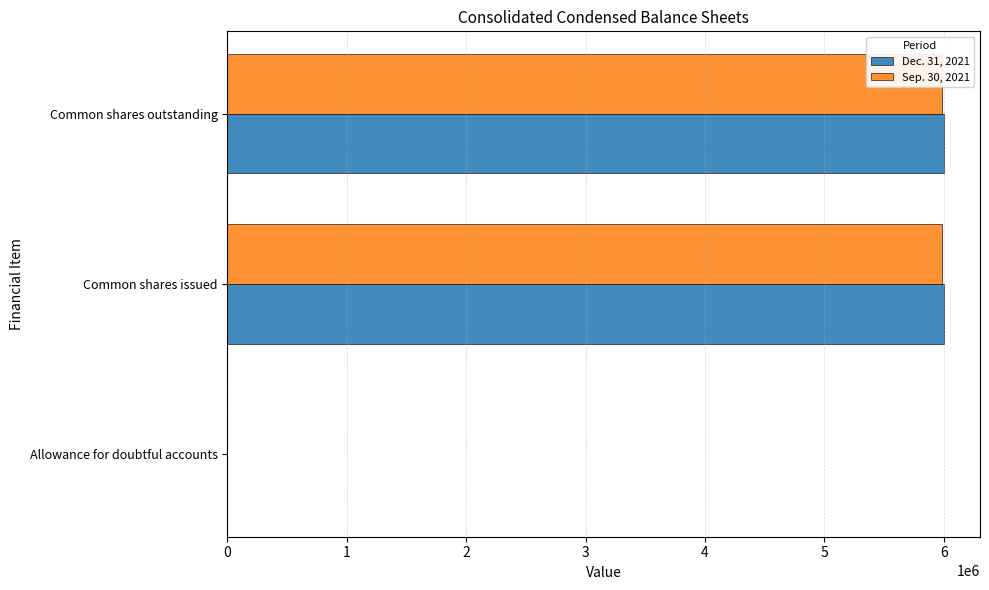

Is the value of Dec. 31, 2021 at 0 greater than the value of Sep. 30, 2021 at 2?

No